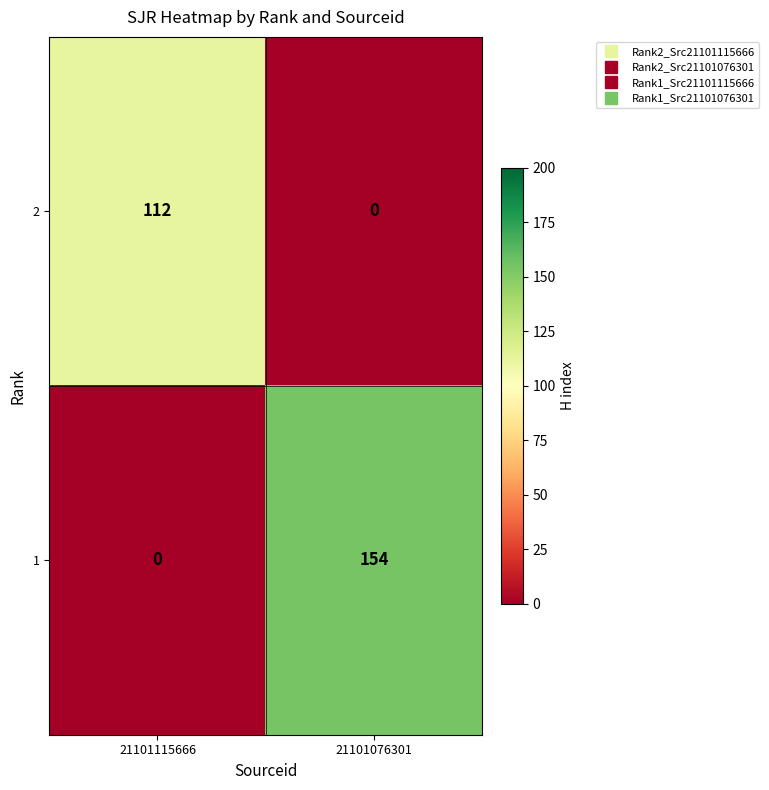

At how many categories does at least one series exceed 138?

1